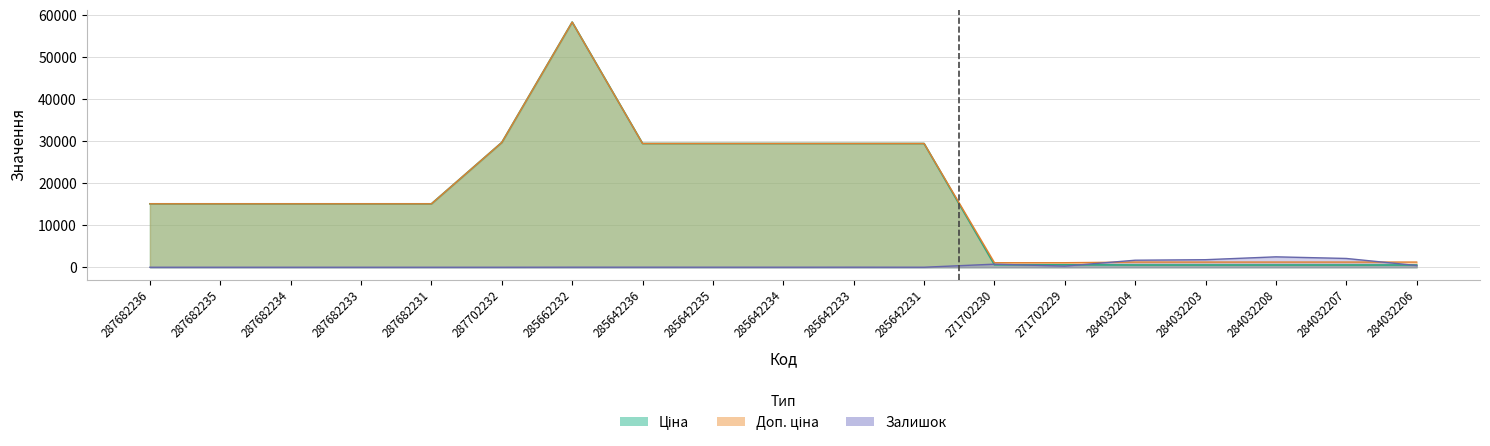

How many times do Залишок and Ціна cross each other?

4